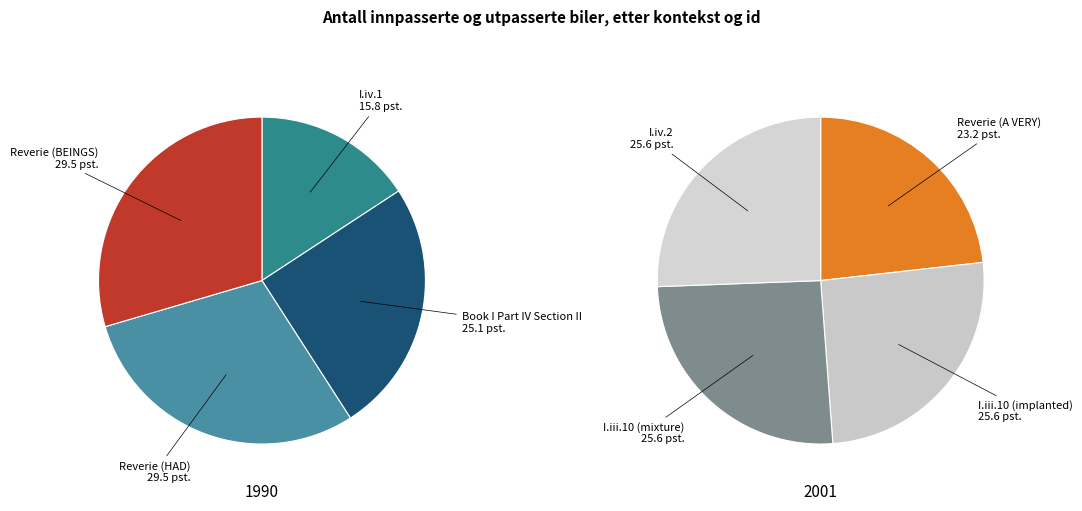

Which slice is the largest?

I.iv.2